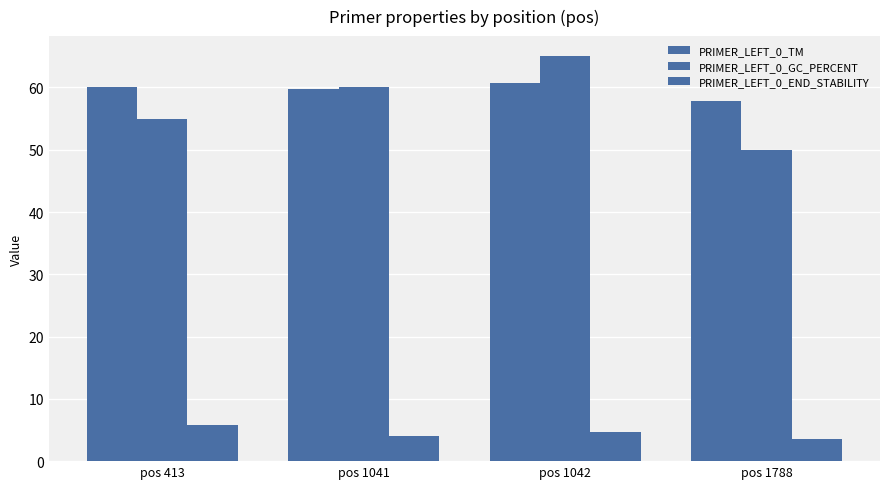

Which series has the largest range (max minus min)?

PRIMER_LEFT_0_GC_PERCENT